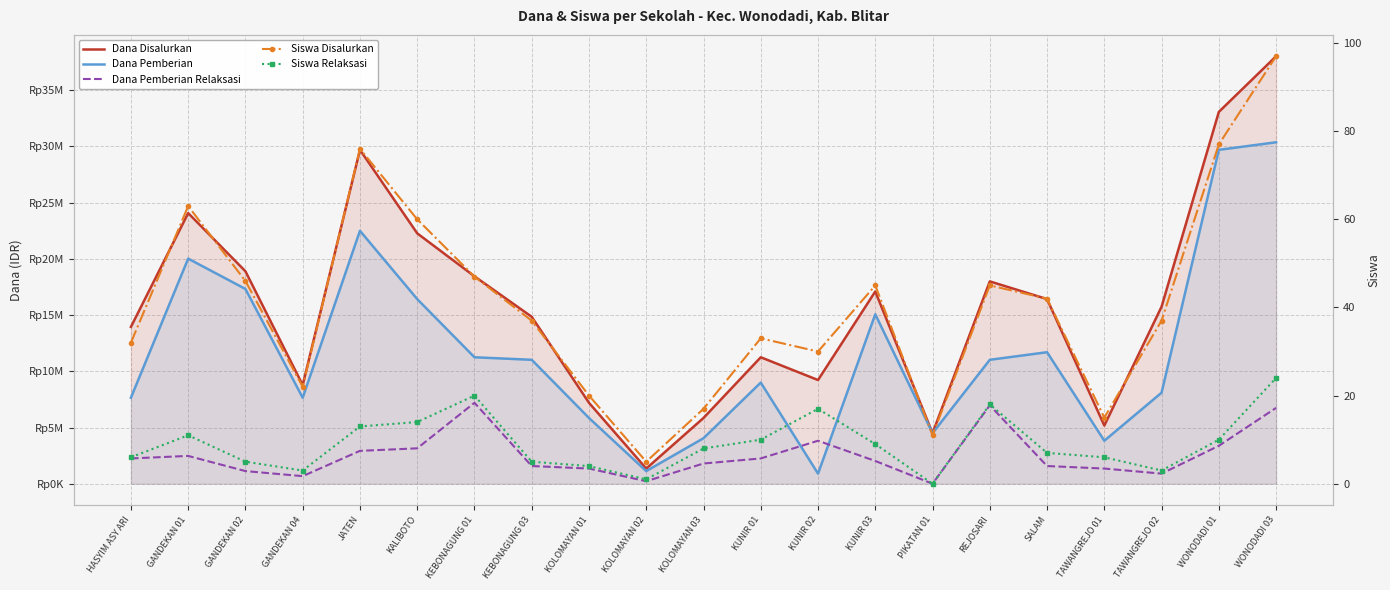

True or false: Siswa Disalurkan and Dana Pemberian cross at least once.

False